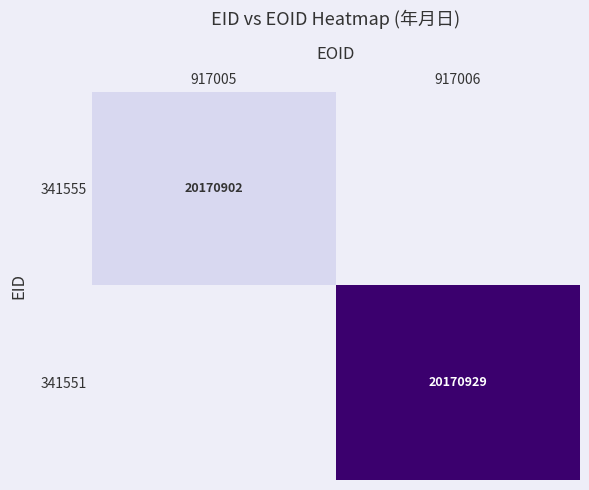

The value of 341555 at 917005 is 5690252. True or false?

False